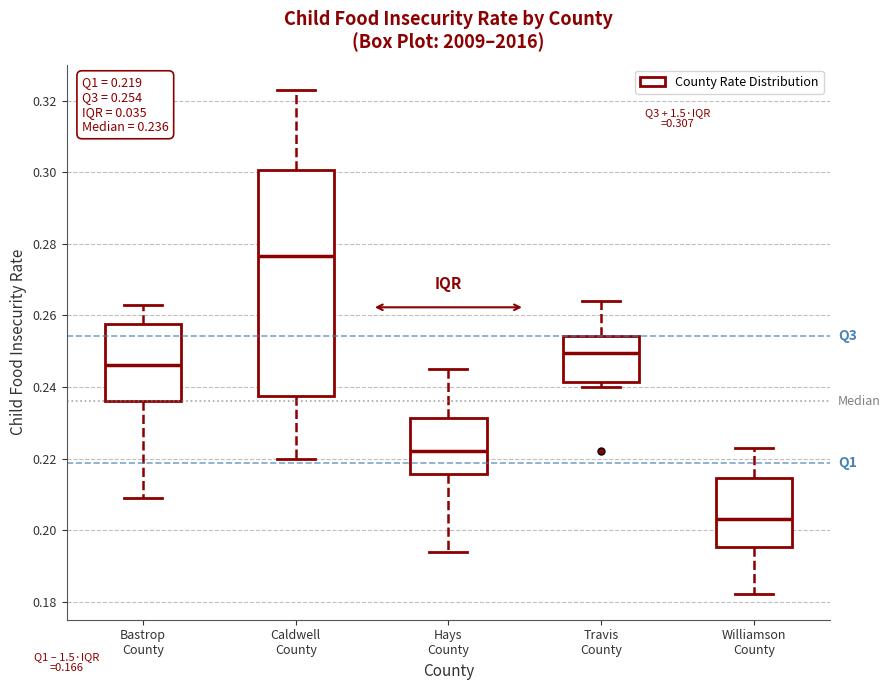

Which box is the tallest, from its lower edge to its upper edge?

Caldwell County